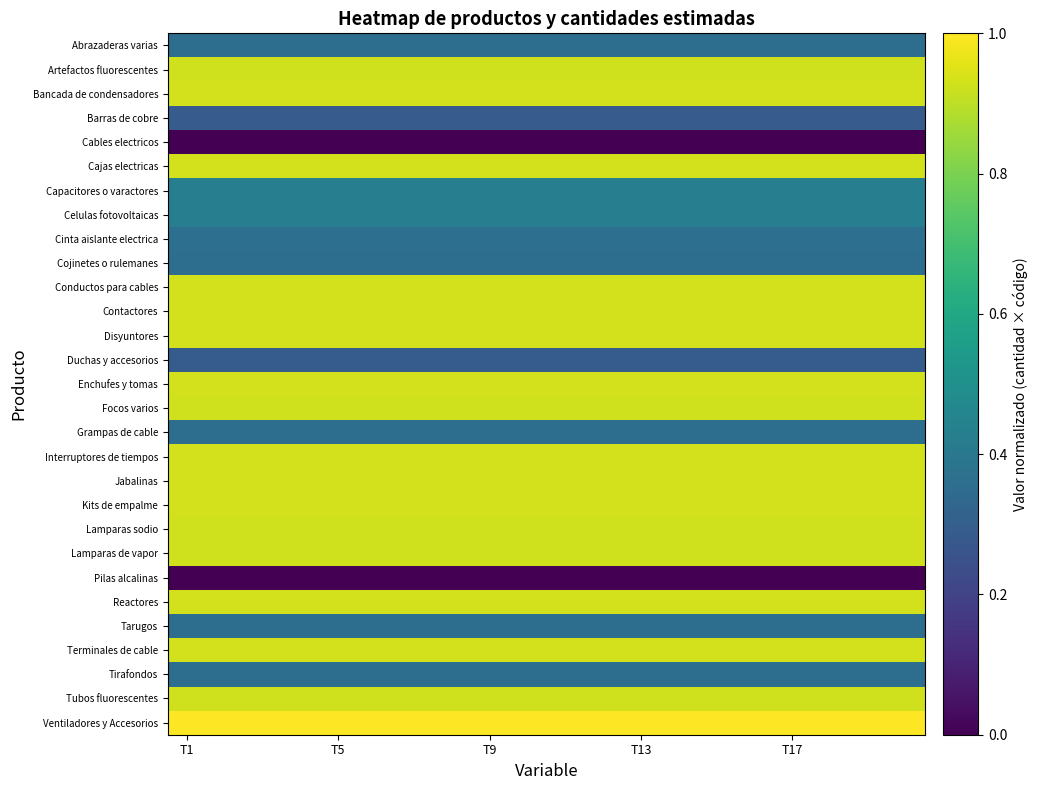

At which category is the sum across all series the highest?

T1